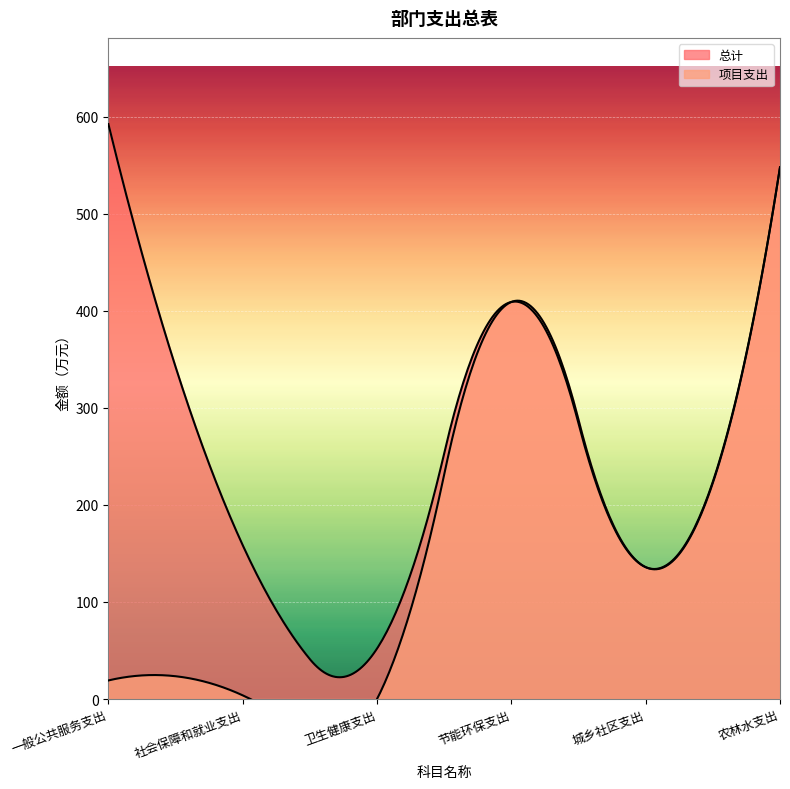

At which category does 项目支出 reach its first local valley?

卫生健康支出